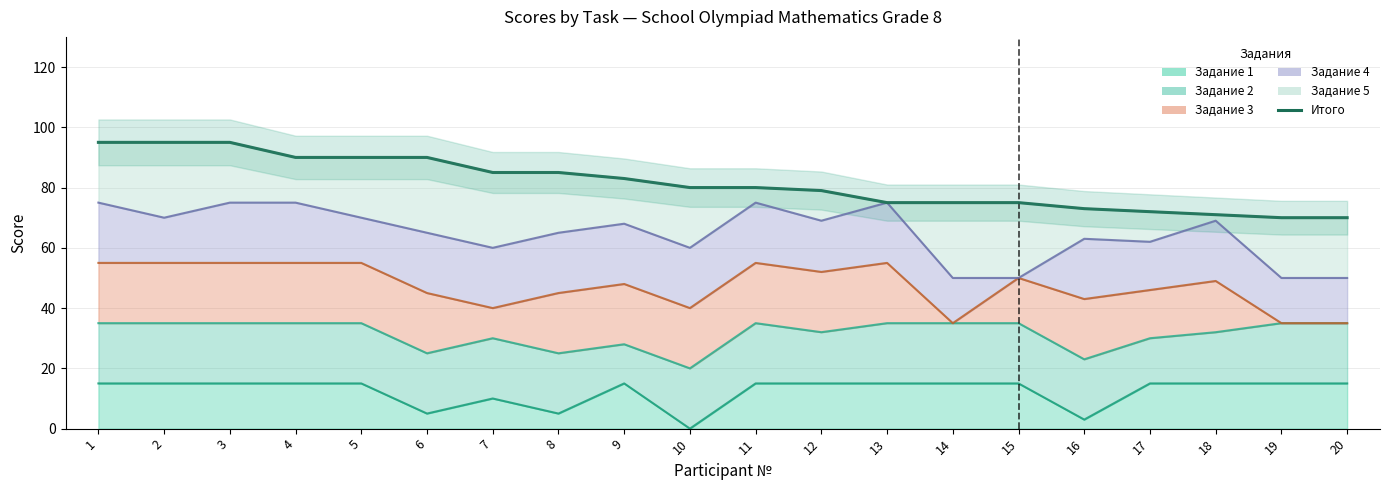

Rank the categories by value from lowest to highest.

19, 20, 18, 17, 16, 13, 14, 15, 12, 10, 11, 9, 7, 8, 4, 5, 6, 1, 2, 3